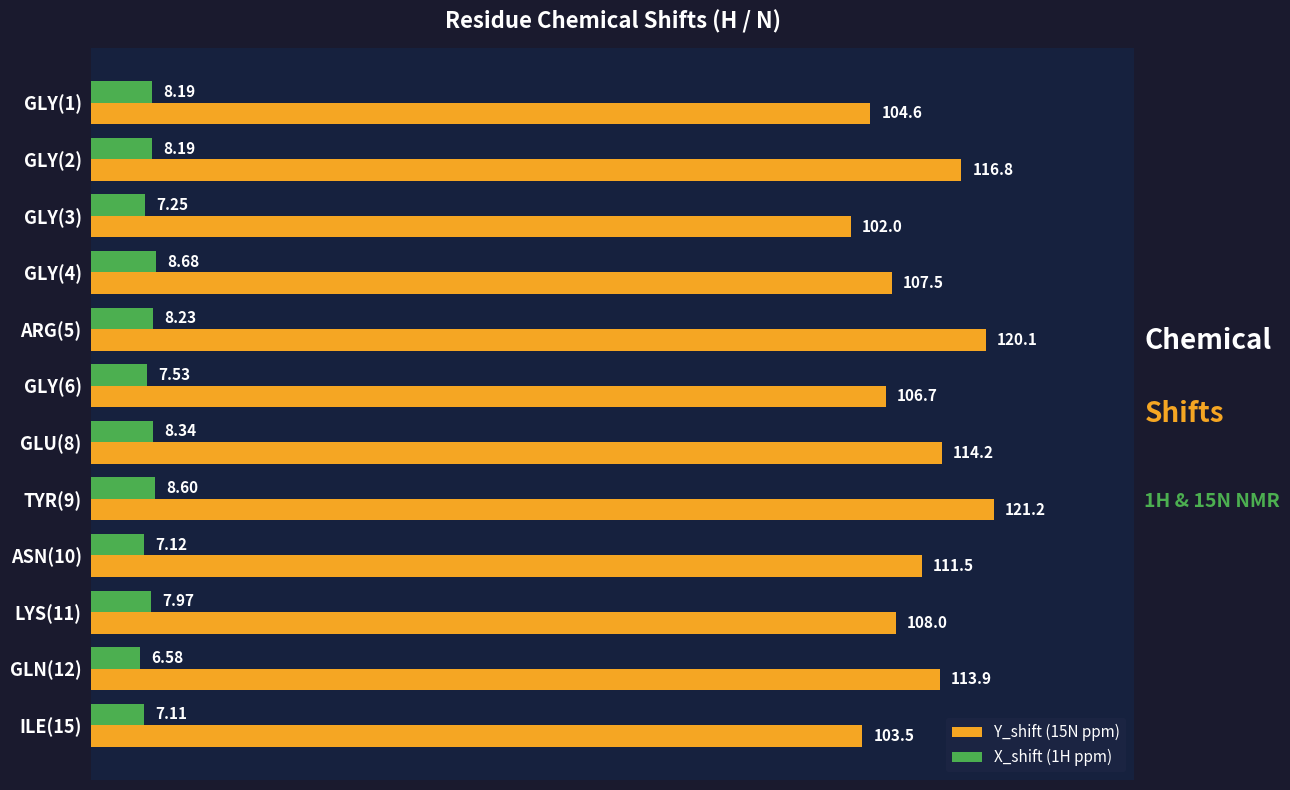

Which series has the largest total across all categories?

Y_shift (15N ppm)